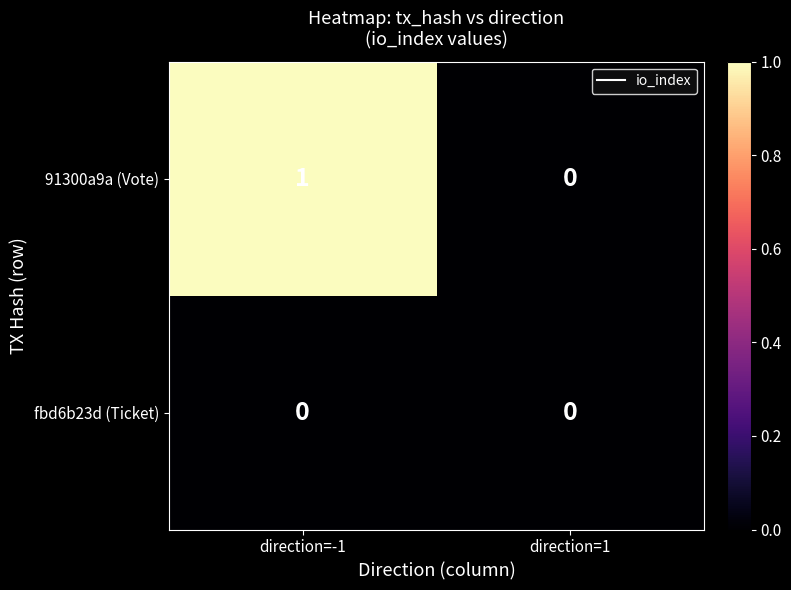

List the series in order of their peak value, highest first.

91300a9a (Vote), fbd6b23d (Ticket)